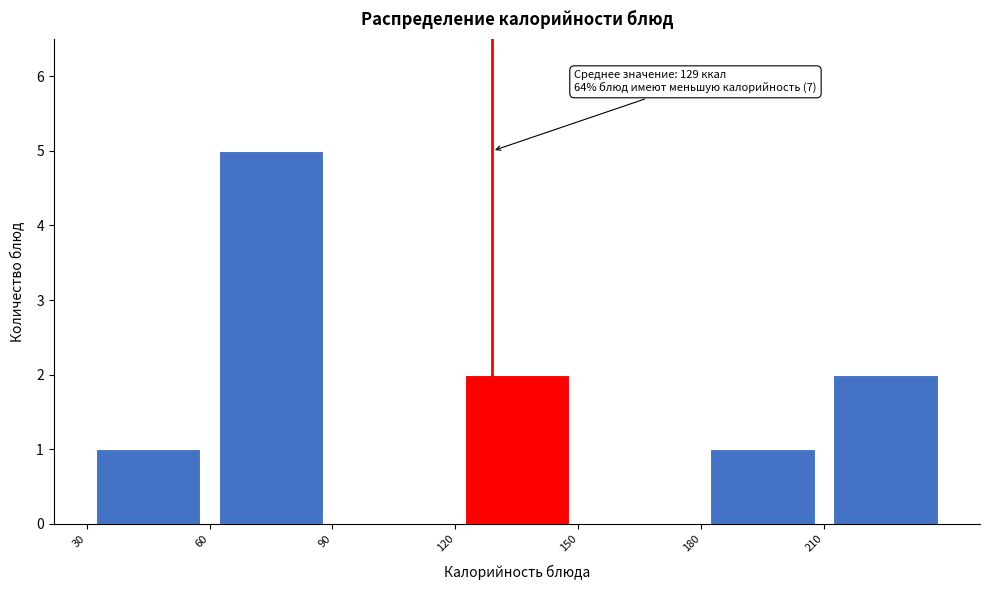

Which range on the x-axis has the tallest bar?

60 to 90